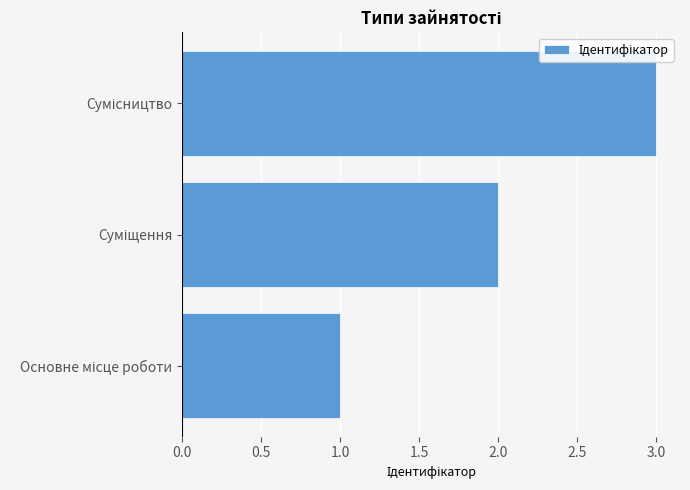

What is the maximum value shown in the chart?

3